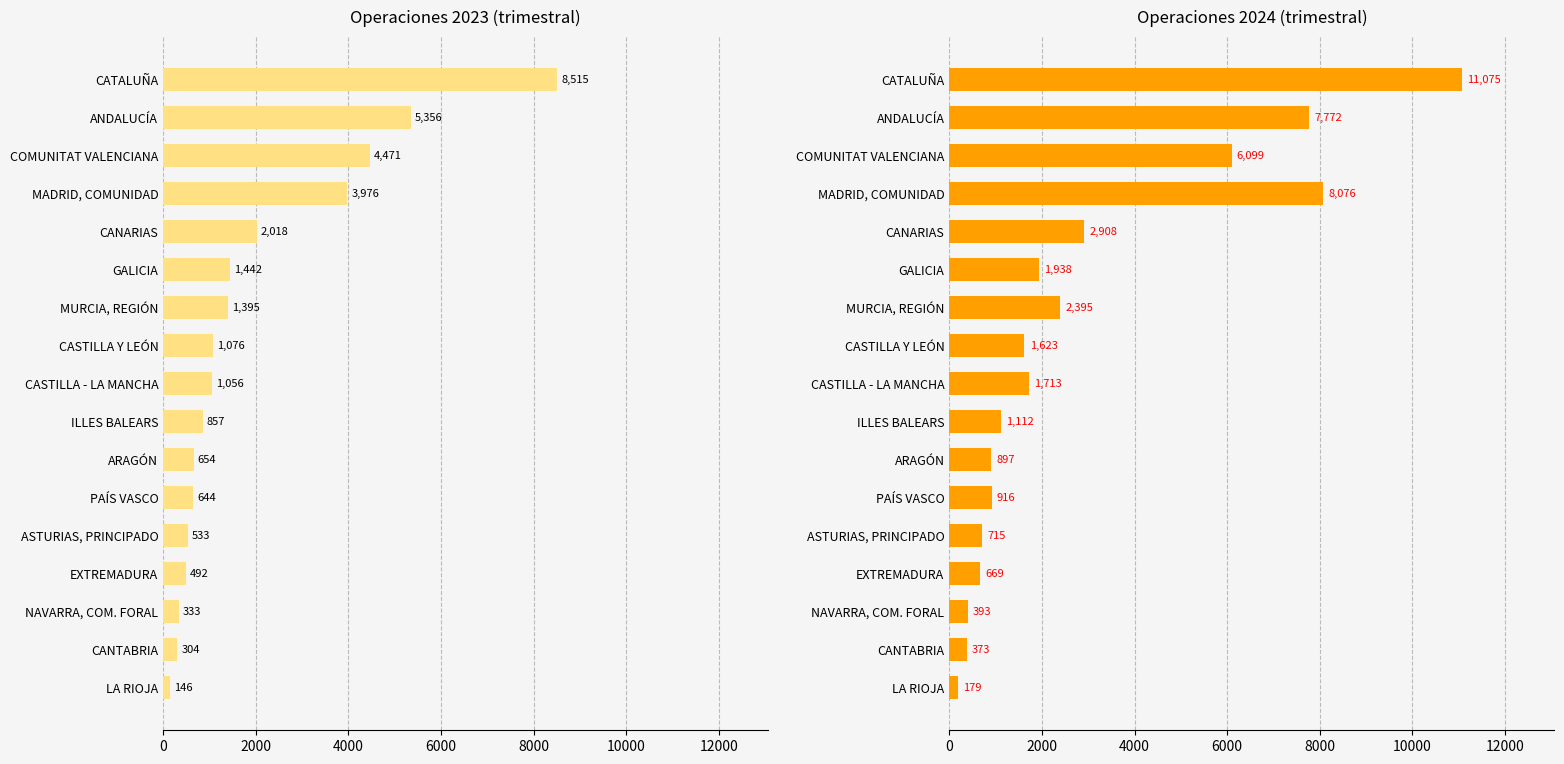

What is the difference between the maximum and minimum values in the Operaciones 2024 (trimestral) series?

10896